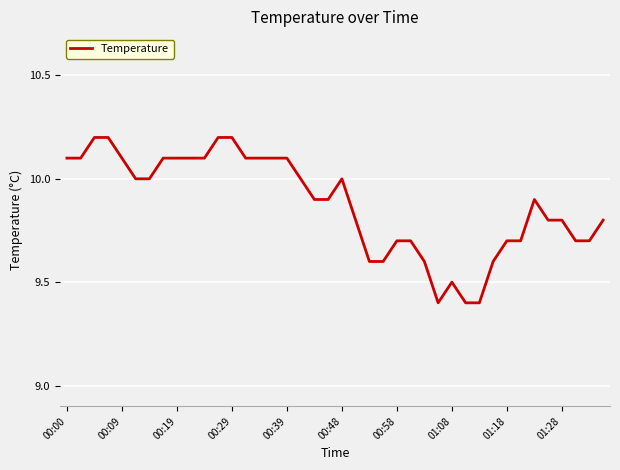

What is the difference between the maximum and minimum values?

0.8